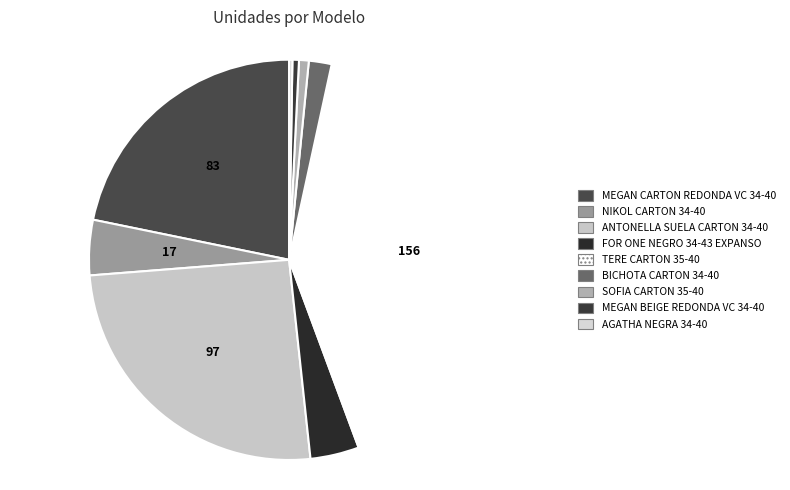

Is it true that MEGAN CARTON REDONDA VC 34-40 is 22% of the pie?

True